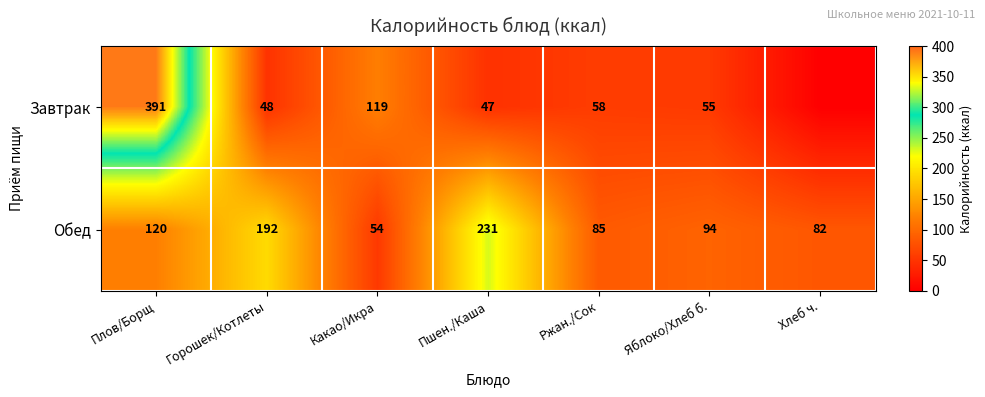

How many data points in Обед are less than 94?

3